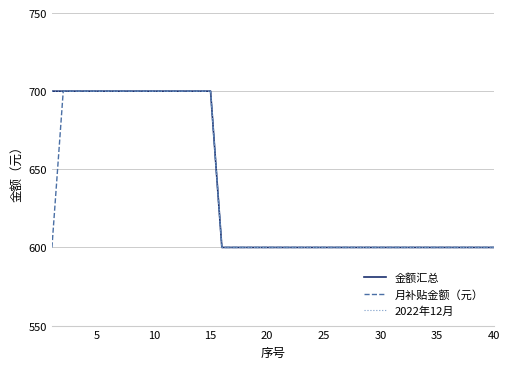

Does the chart have visible grid lines?

Yes